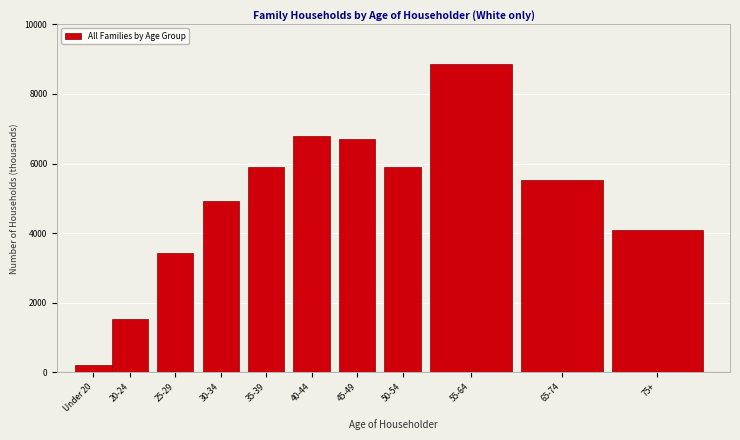

What is the label of the 5th bar from the left?

35-39